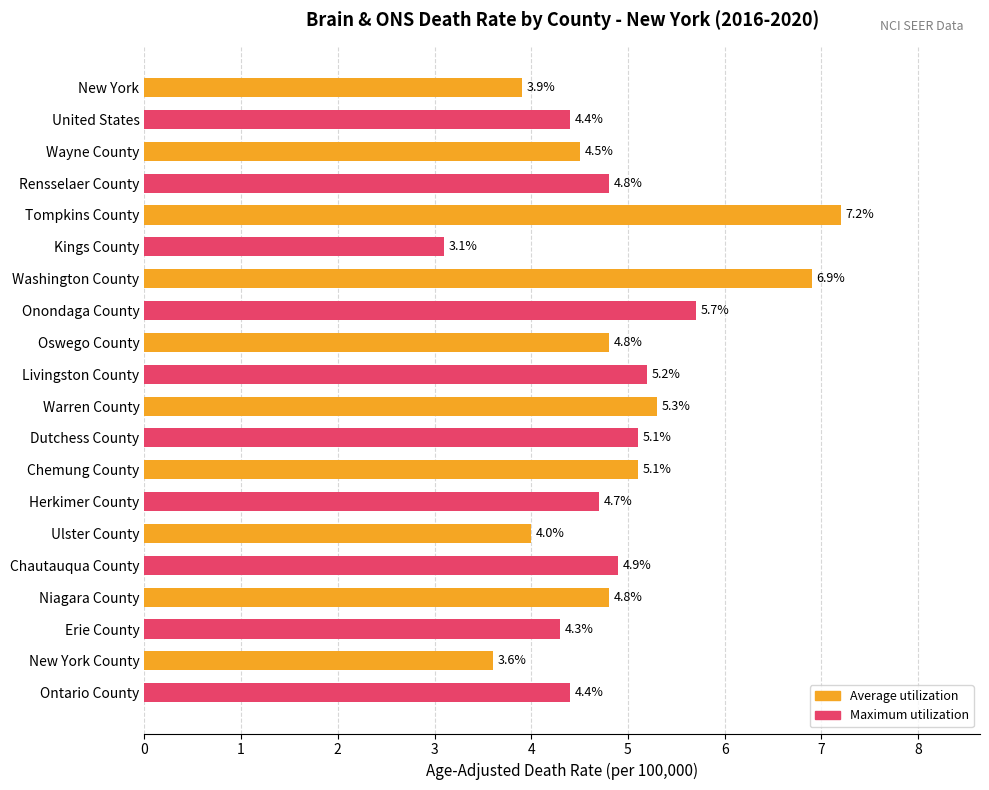

Approximately how many times larger is the value at Erie County compared to Kings County?

1.4